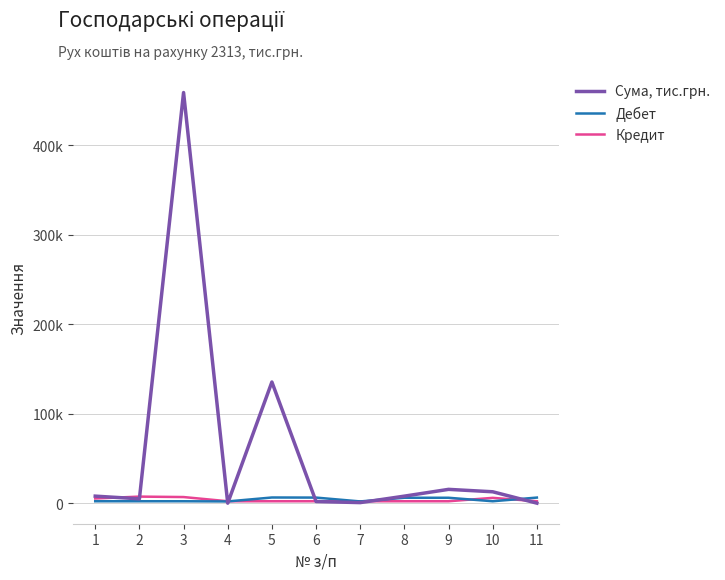

What is the maximum value shown in the chart?

458900